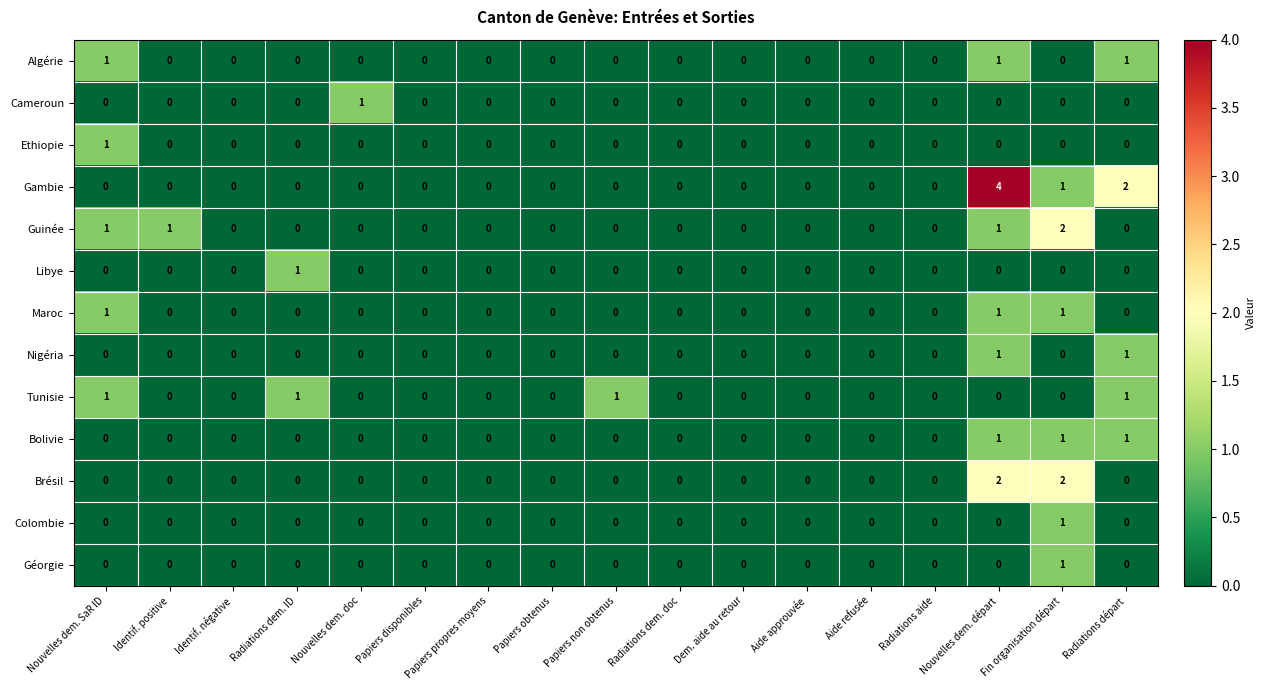

Which label corresponds to the largest value in the chart?

Nouvelles dem. départ